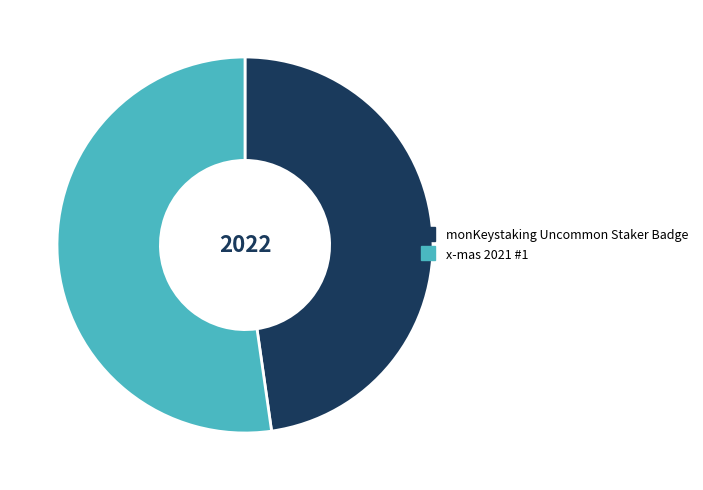

Between x-mas 2021 #1 and monKeystaking Uncommon Staker Badge, which is larger?

x-mas 2021 #1